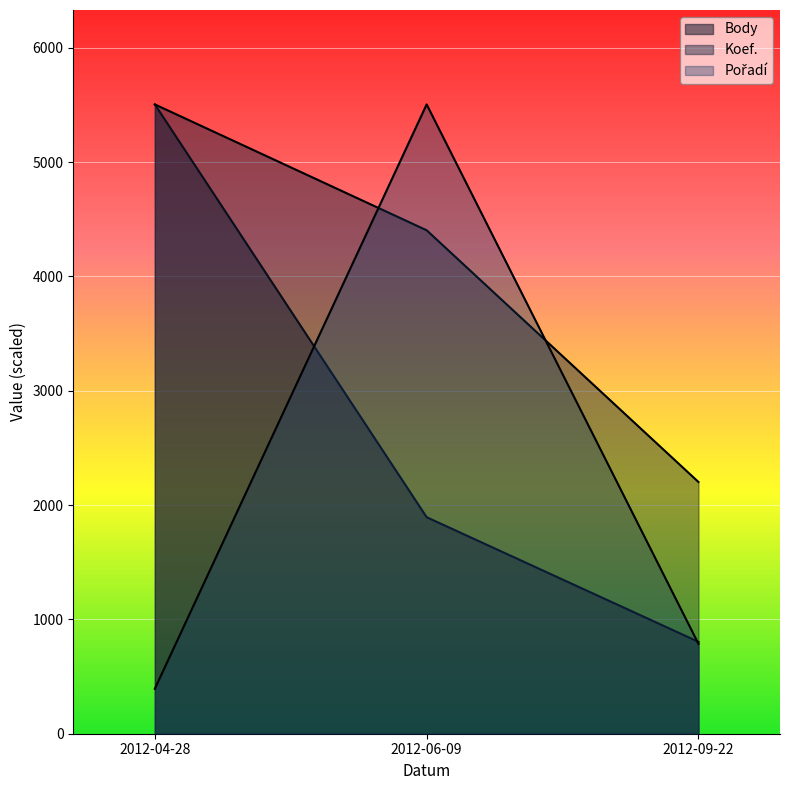

Which has a higher value, 2012-09-22 or 2012-06-09?

2012-06-09